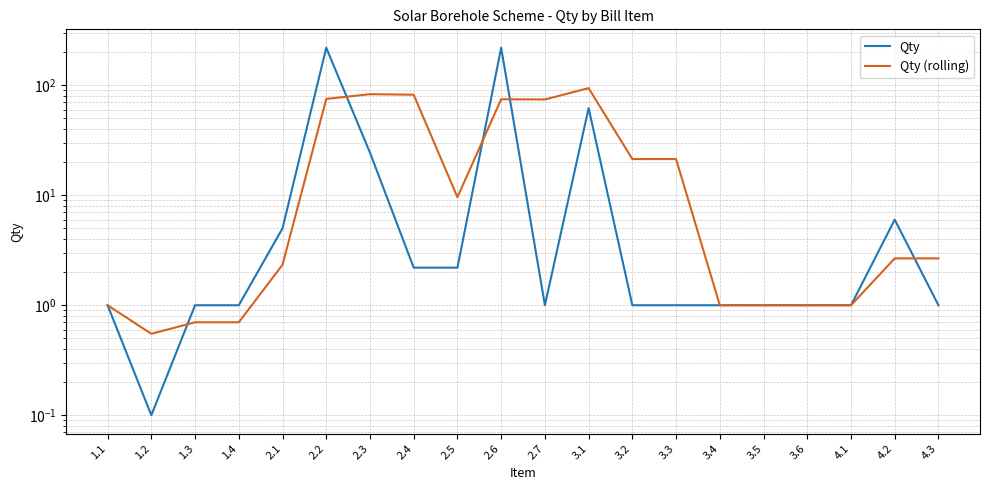

Is the value of Qty at 2.7 greater than the value of Qty (rolling) at 4.3?

No